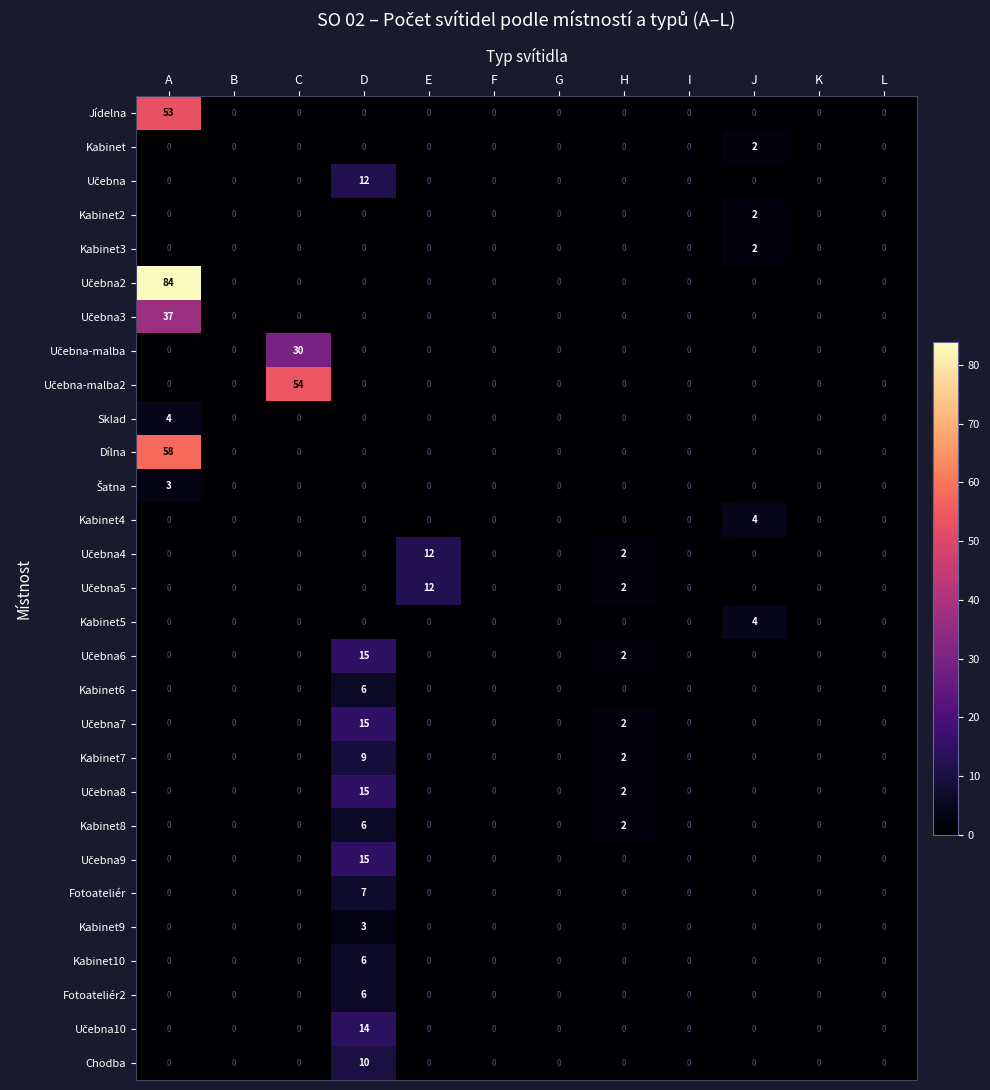

What is the total value across all series at J?

14